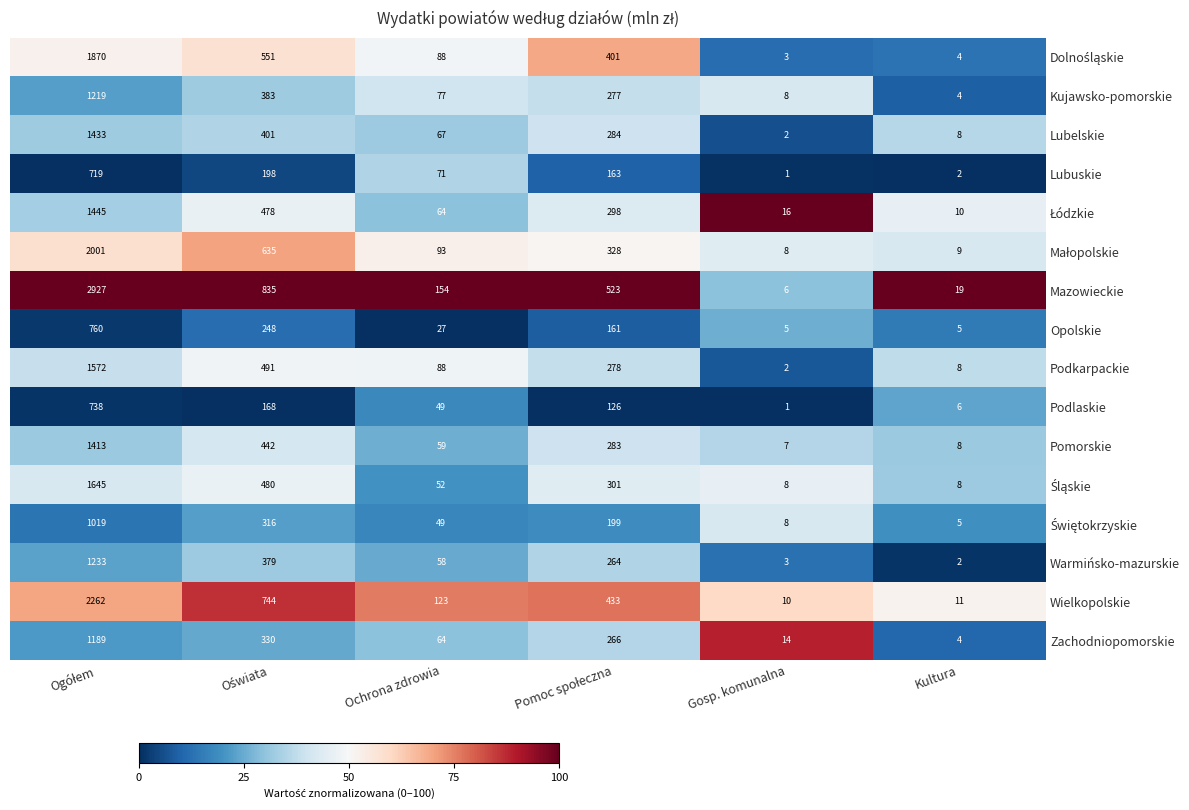

What is the total value across all series at Kultura?

113